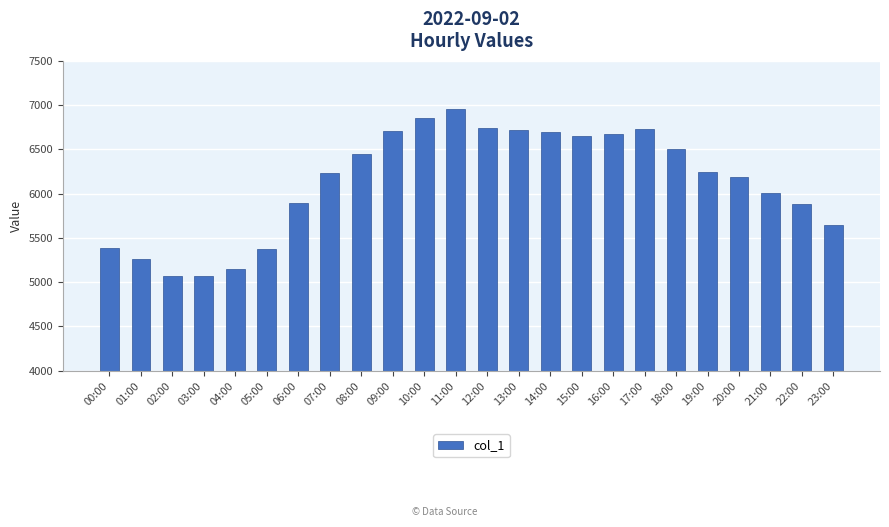

Which has a higher value, 05:00 or 01:00?

05:00